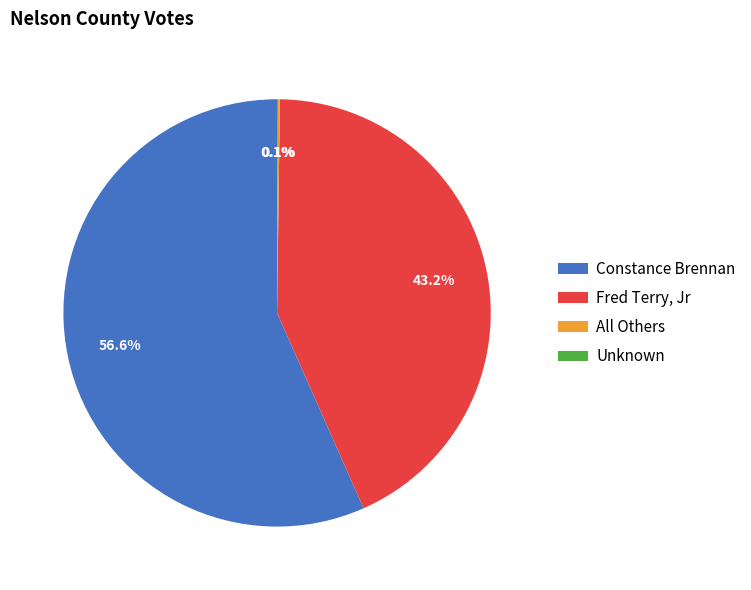

Approximately how many times larger is the value at Constance Brennan compared to Fred Terry, Jr?

1.3